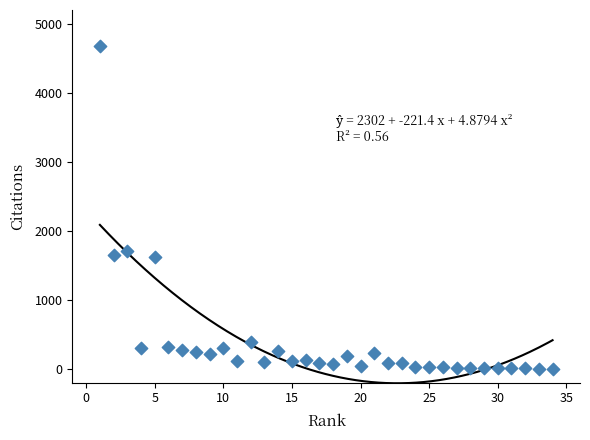

What Y value in the scatter plot is closest to 2338?

1705